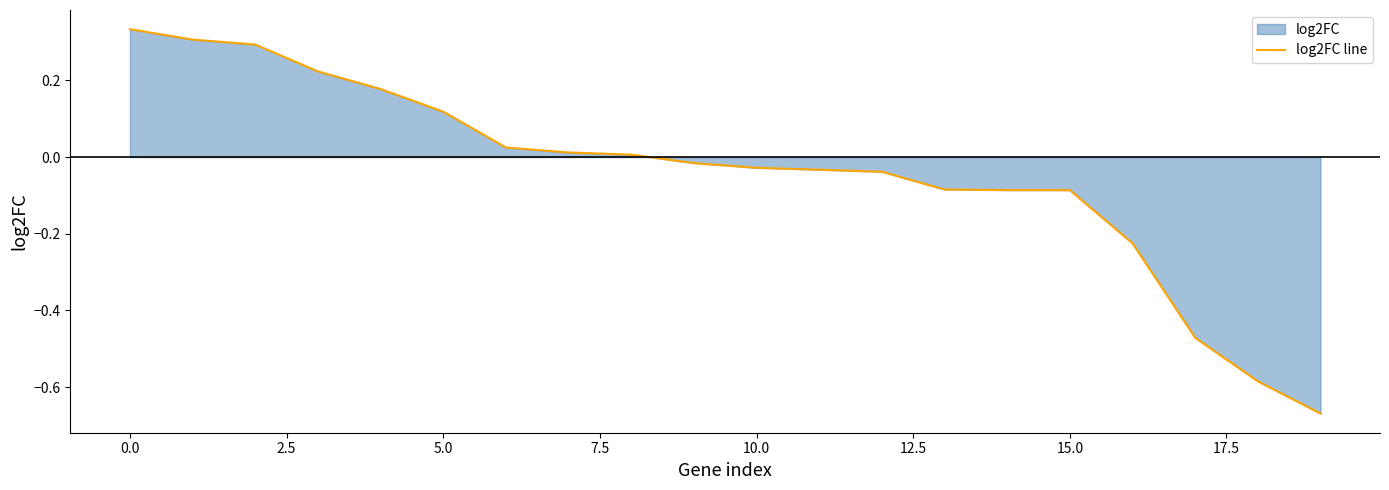

At which category does the chart reach its minimum across all series?

19